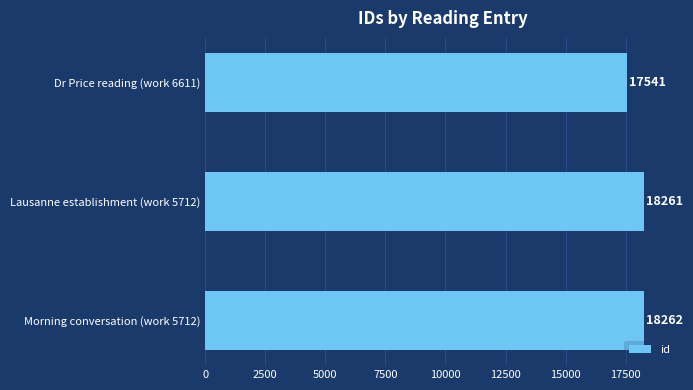

How many bars are there in total?

3